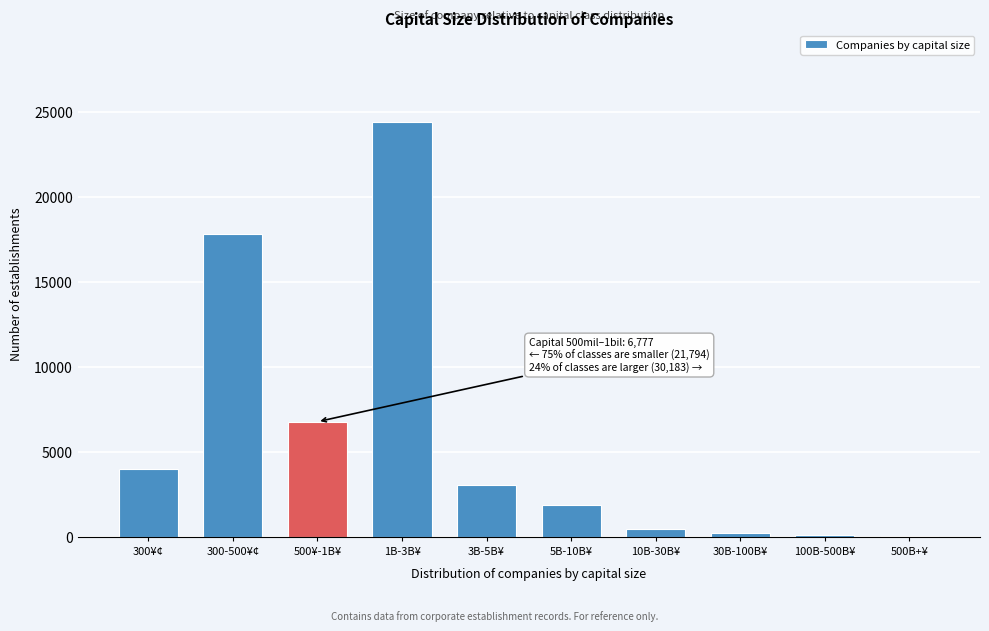

Which label corresponds to the largest value in the chart?

1B-3B¥